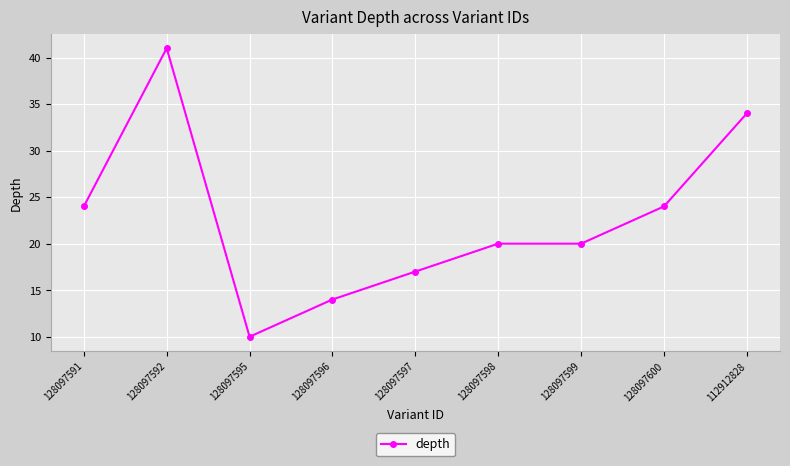

The value at 112912828 is 52. True or false?

False